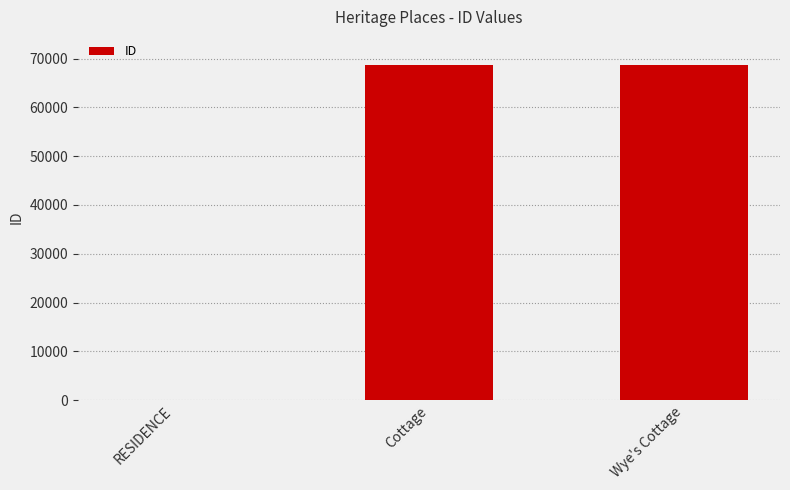

Where is the data nearest to the value 34418?

Cottage